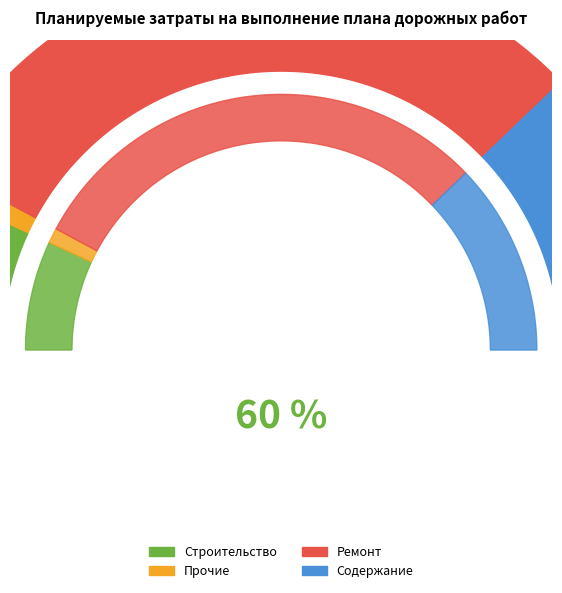

What is the ratio of the value at Прочие to the value at Строительство?

0.1